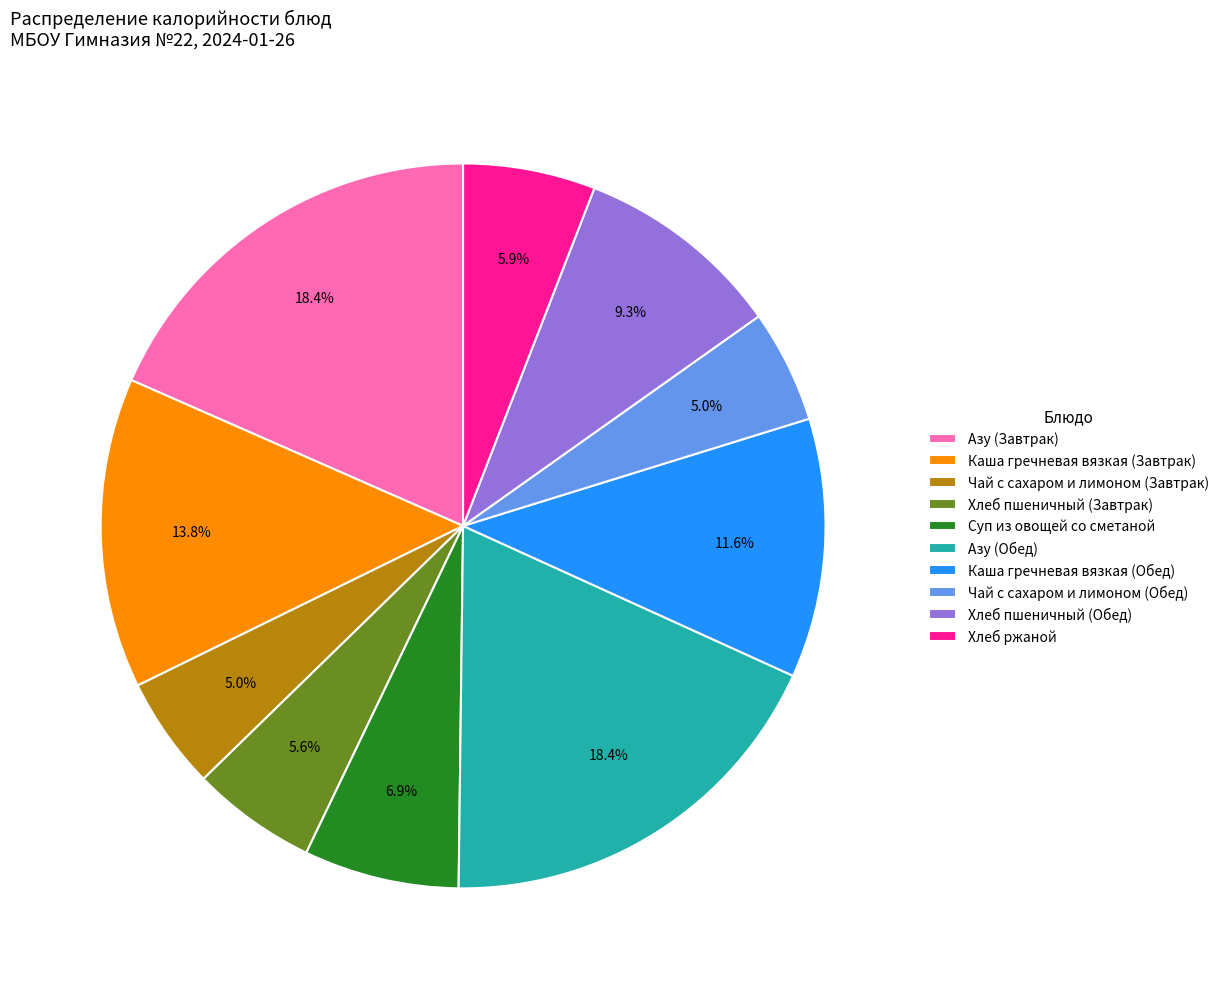

The Хлеб ржаной slice represents 6% of the pie. True or false?

True